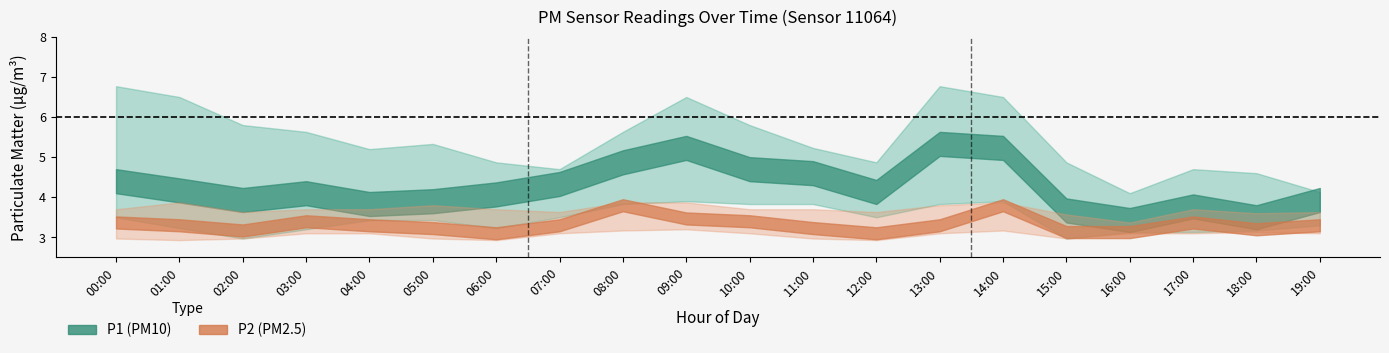

The value of P2_upper at 00:00 is 6.5. True or false?

False